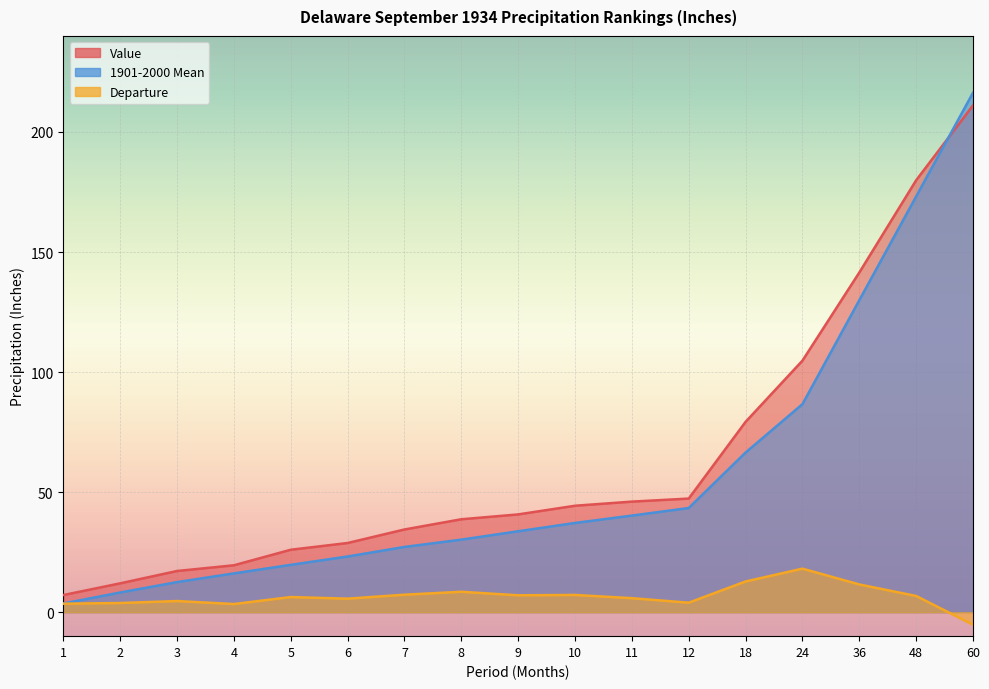

True or false: Value has more than 1 points higher than both neighbors.

False